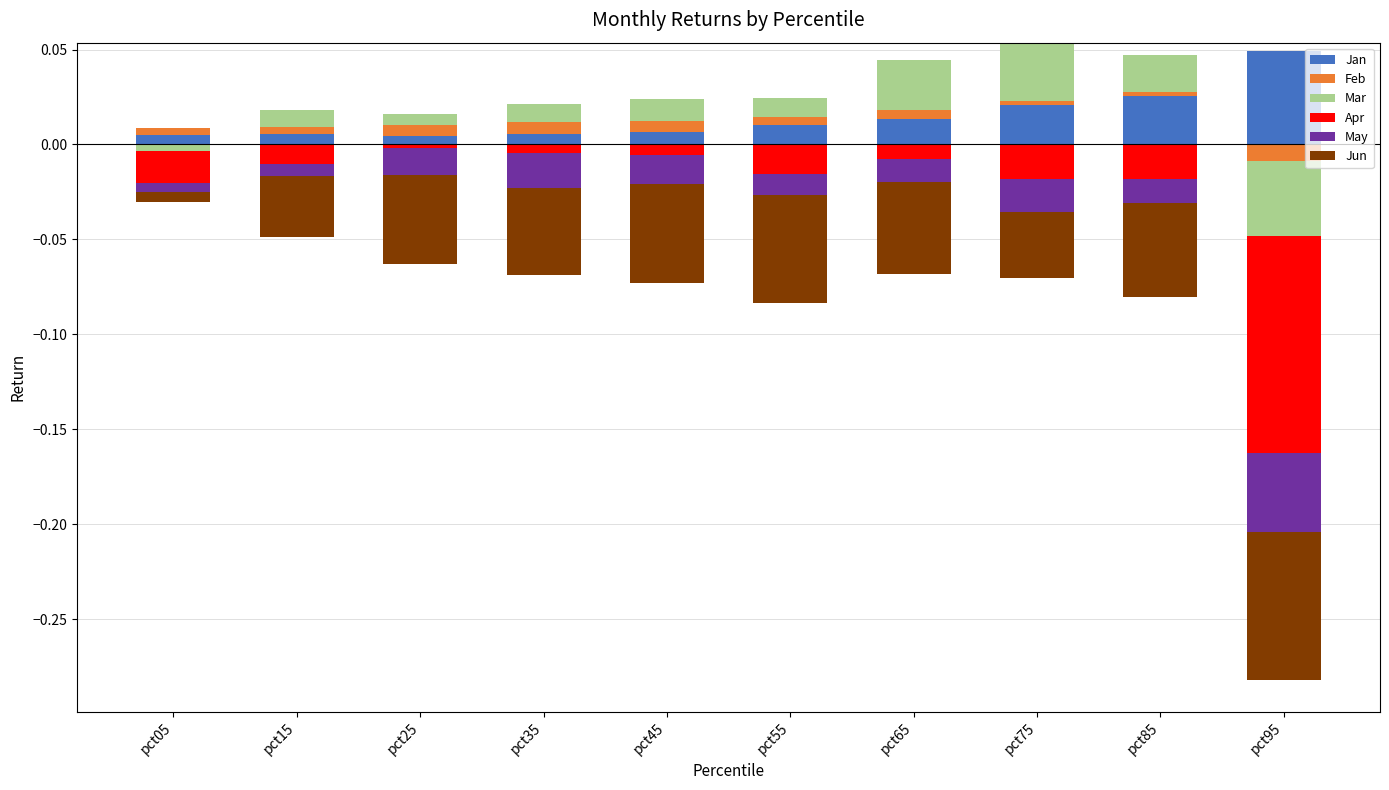

At which category does the chart reach its minimum across all series?

pct95